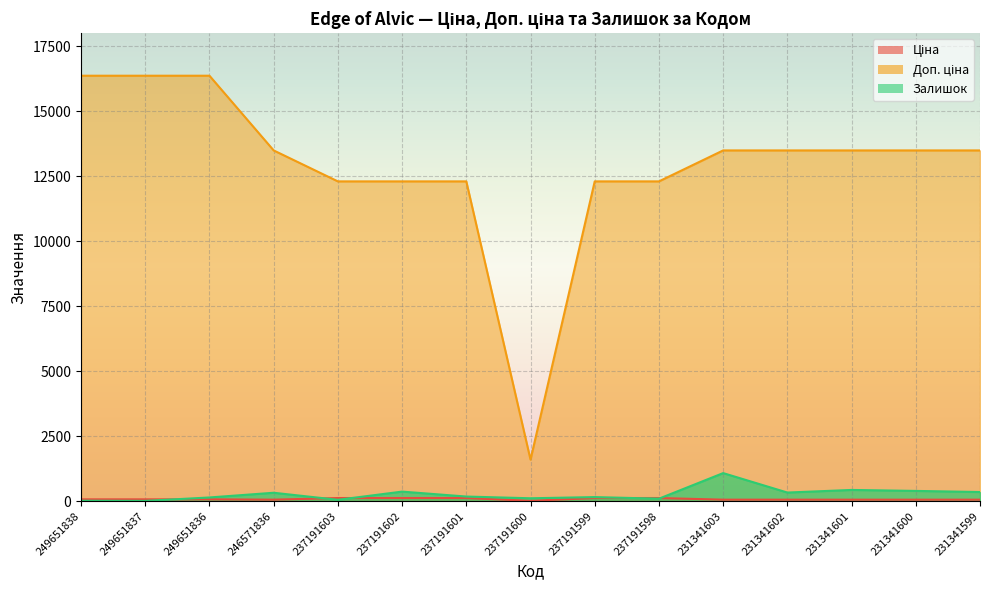

At which category is the sum across all series the highest?

249651836